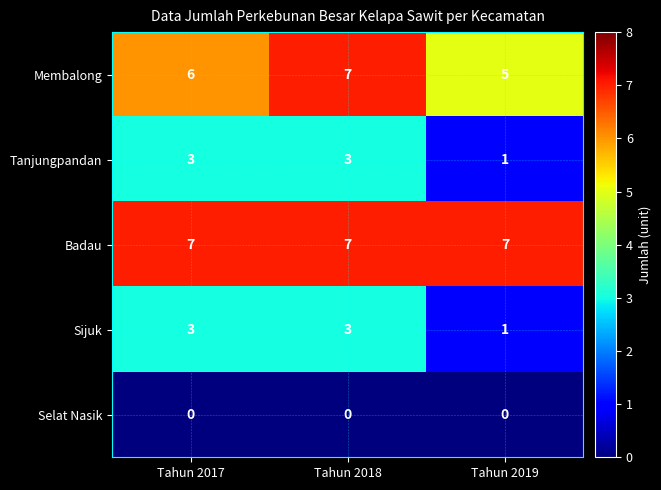

At which label does Membalong reach its peak?

Tahun 2018